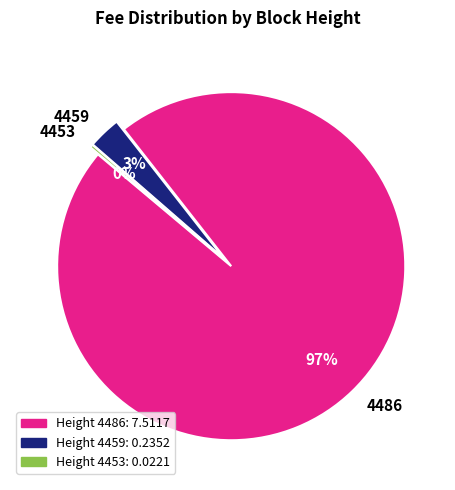

Which slice is the smallest?

4453